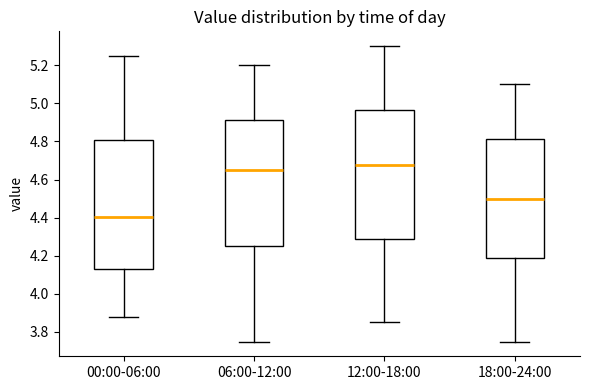

Which box has the lowest median line?

00:00-06:00